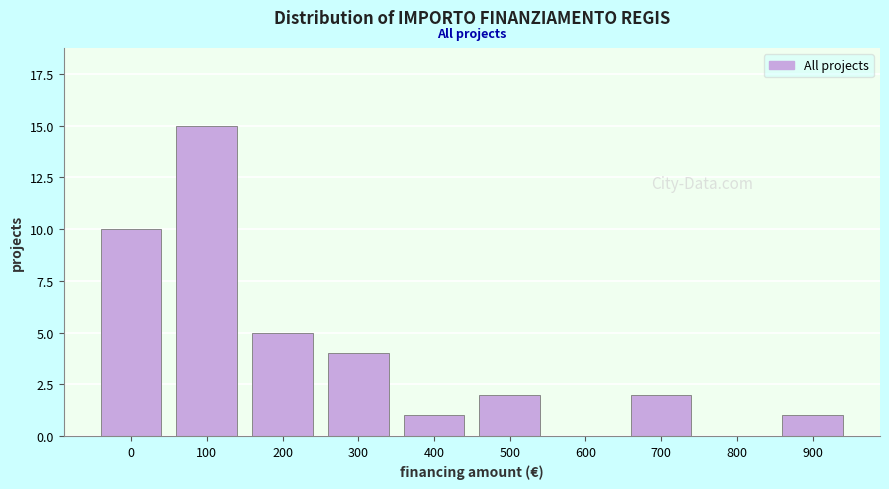

Reading left to right, what are all the values shown in this chart?

0=10	100=15	200=5	300=4	400=1	500=2	600=0	700=2	800=0	900=1